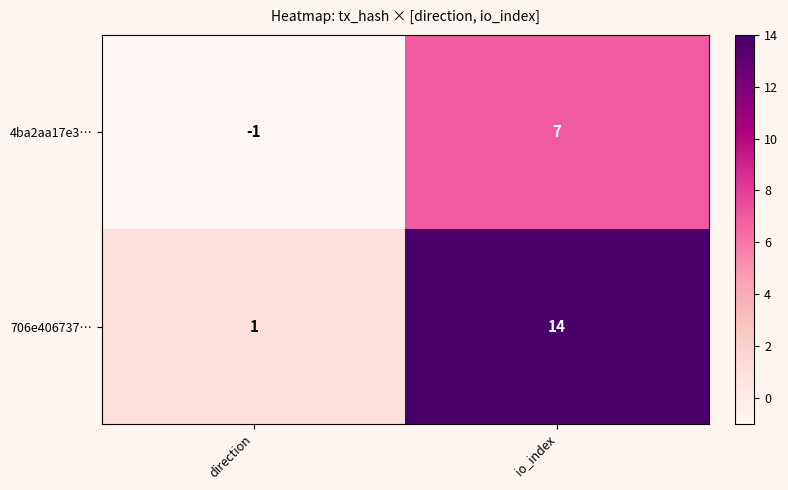

True or false: 706e406737… has a value of 1 at direction.

True